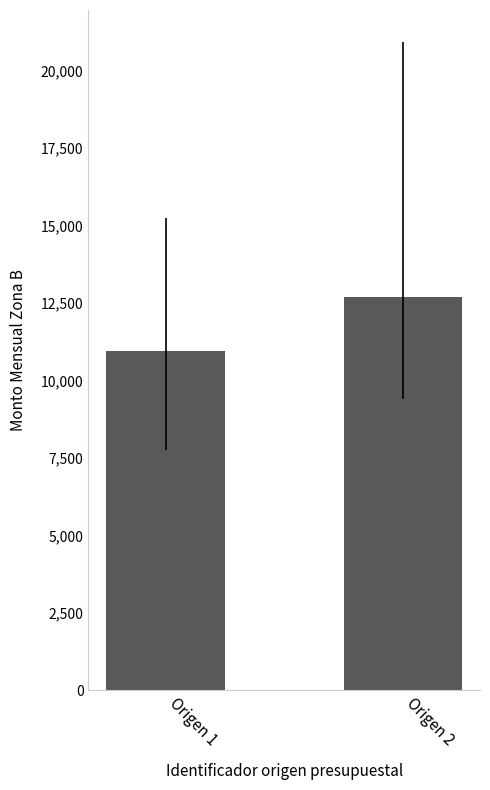

Which category has the highest value across all series?

Origen 2